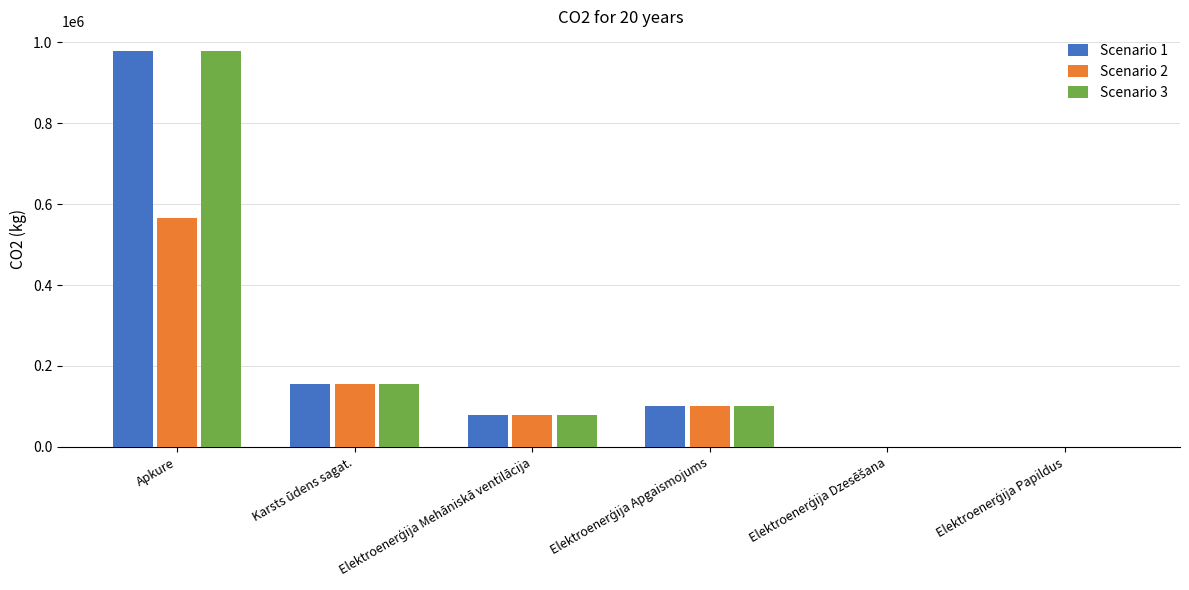

What is the sum of all Scenario 2 values?

901654.1